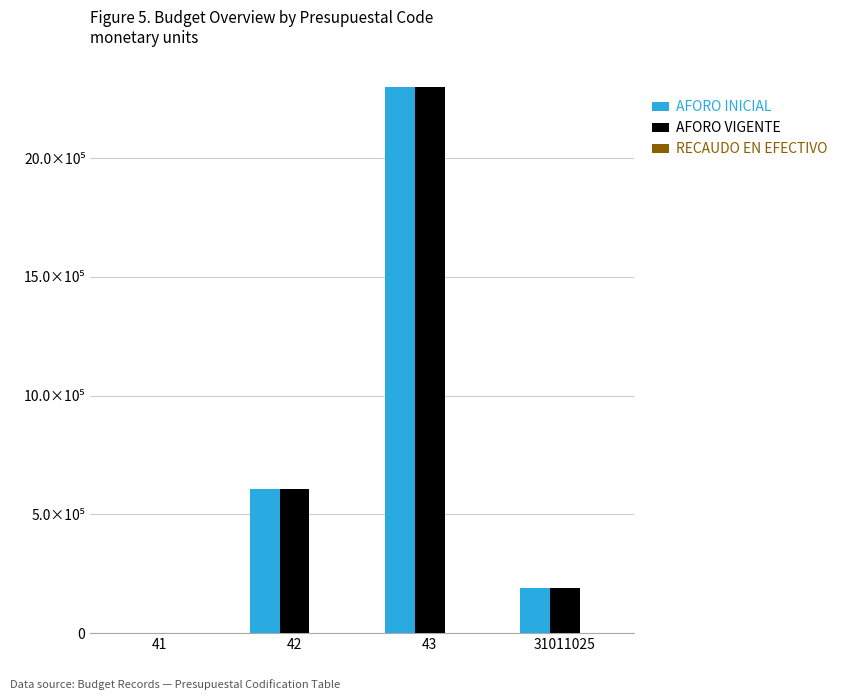

Are the bars horizontal?

No